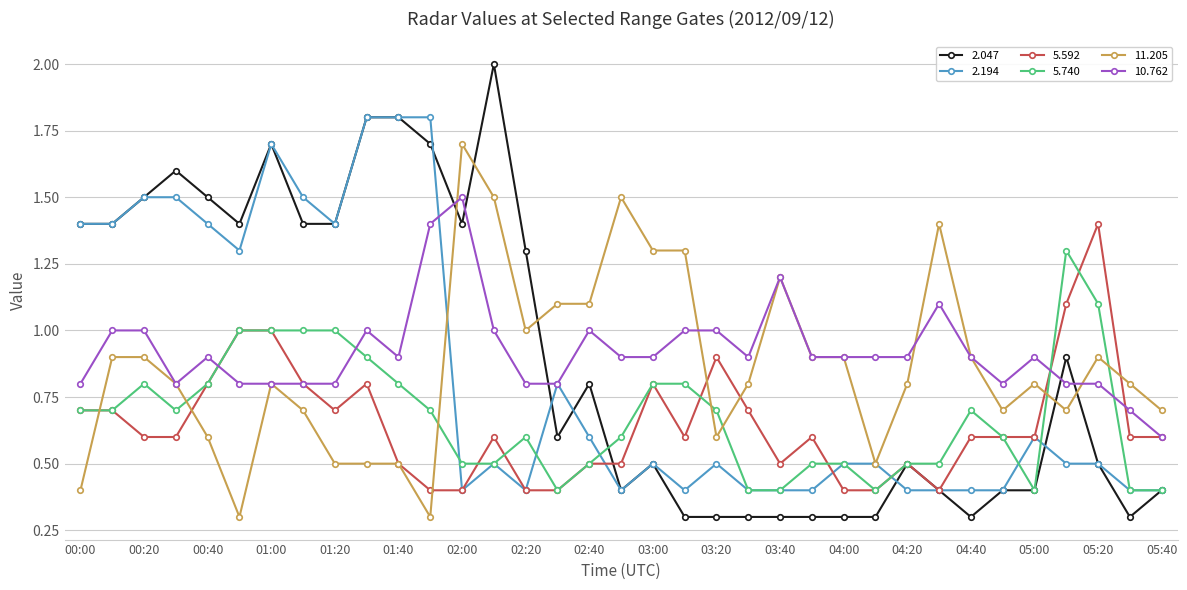

What is the lowest value of the 5.740 series?

0.4